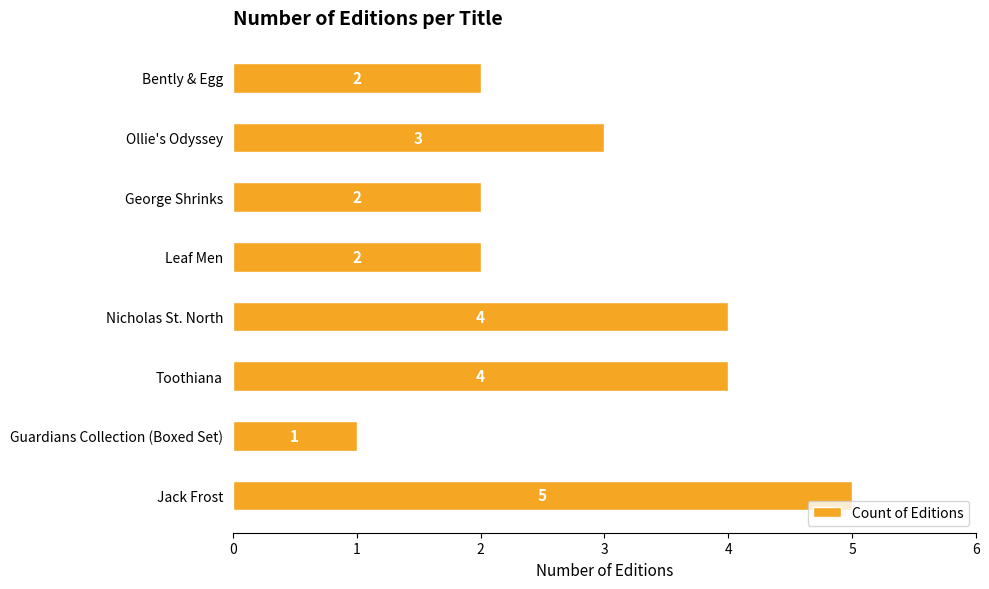

At which label is the value closest to 3?

Ollie's Odyssey